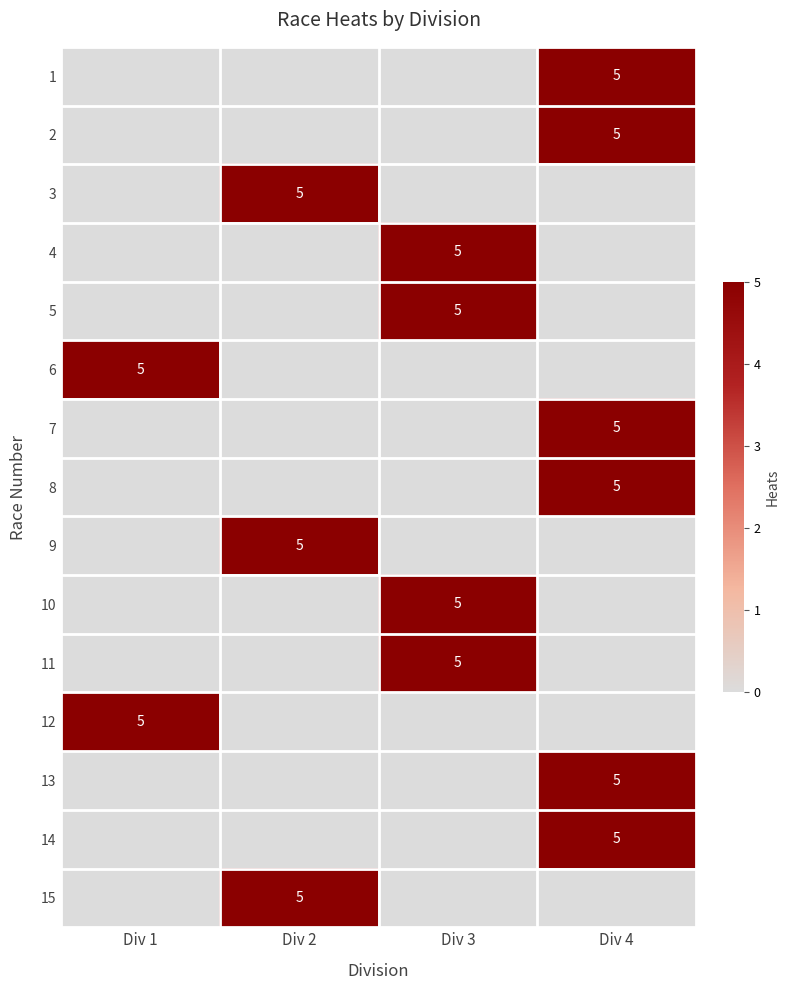

What is the spread (max minus min) of values at Div 1?

5